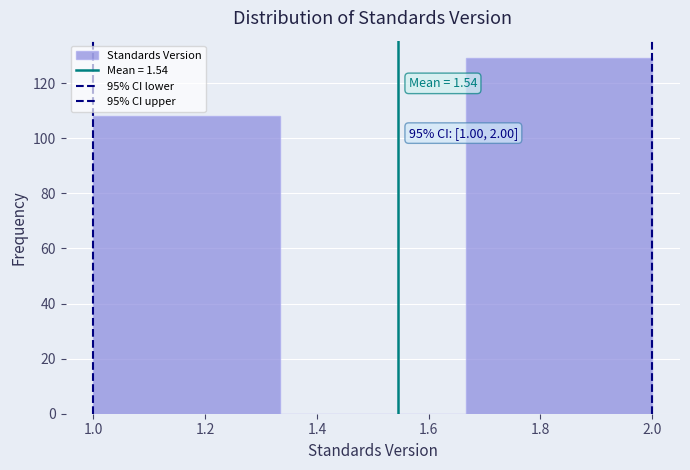

Which range on the x-axis has the tallest bar?

1.66 to 2.00